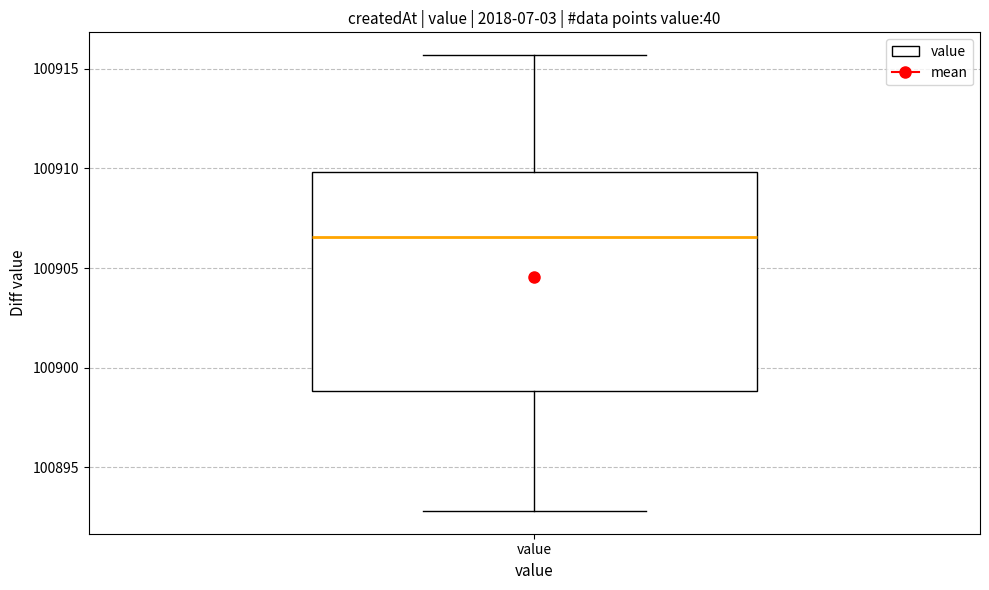

Transcribe this box plot: give where the median line is, the range the box spans, and where the two whiskers end, as read against the y-axis. The values are not printed on the chart, so give them approximately, as read against the axis.

median 100906.5, box 100899.0 to 100910.0, whiskers 100893.0 to 100915.5